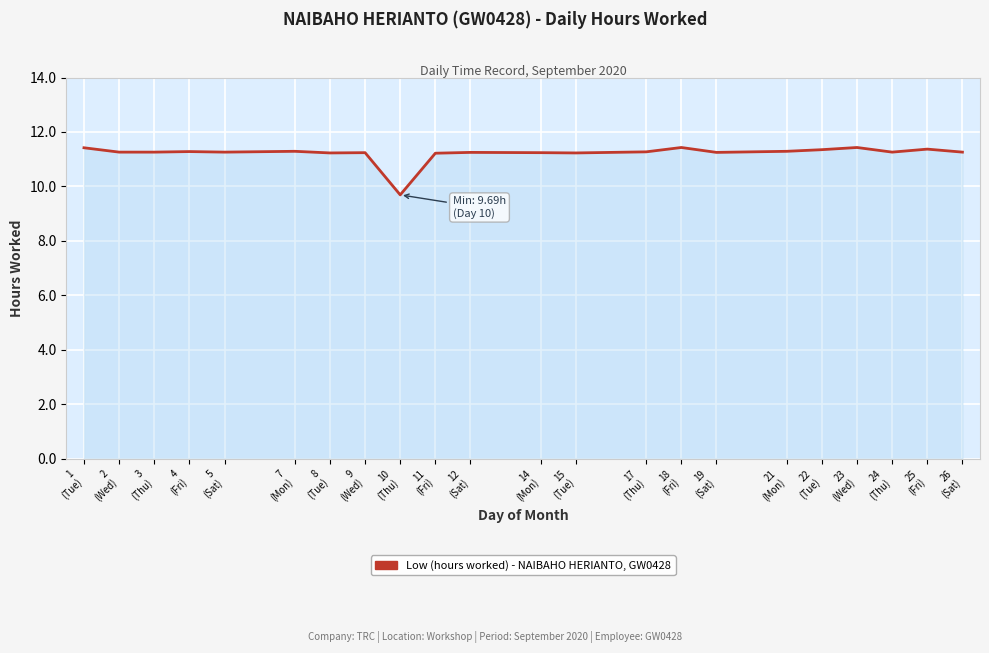

What is the greatest value displayed?

11.4